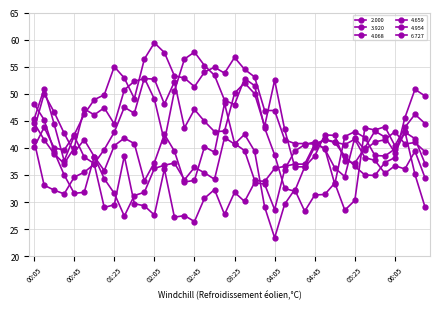

At which category does the chart reach its peak across all series?

02:05